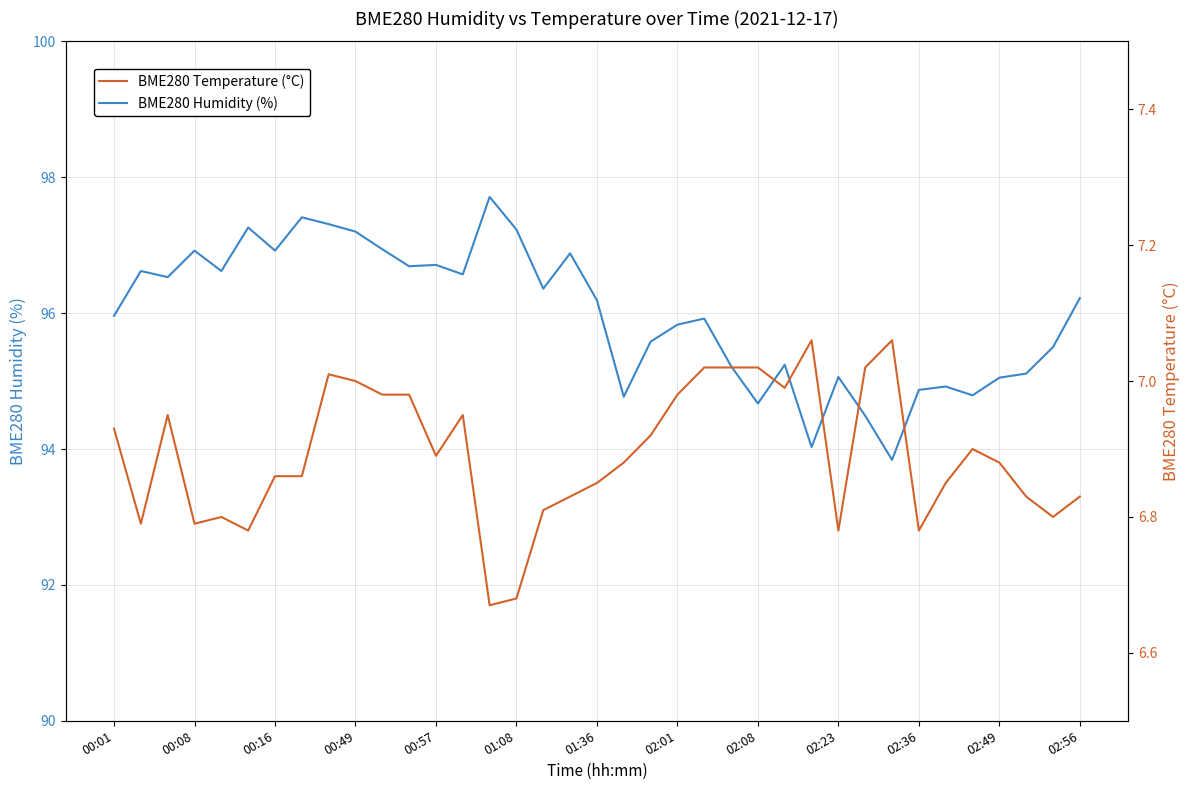

What is the minimum value for BME280 Humidity (%)?

93.8